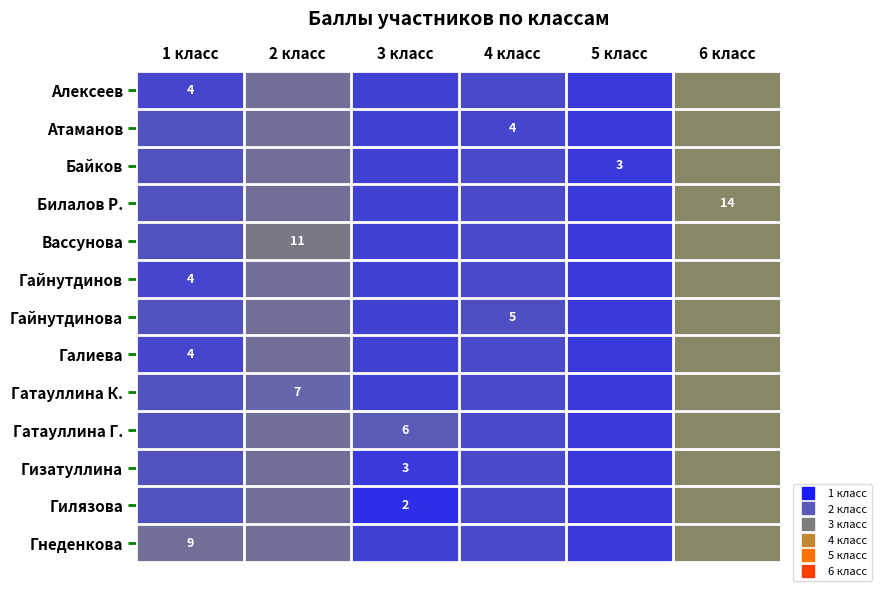

What is the difference between the Гнеденкова values at 6 класс and 1 класс?

5.0